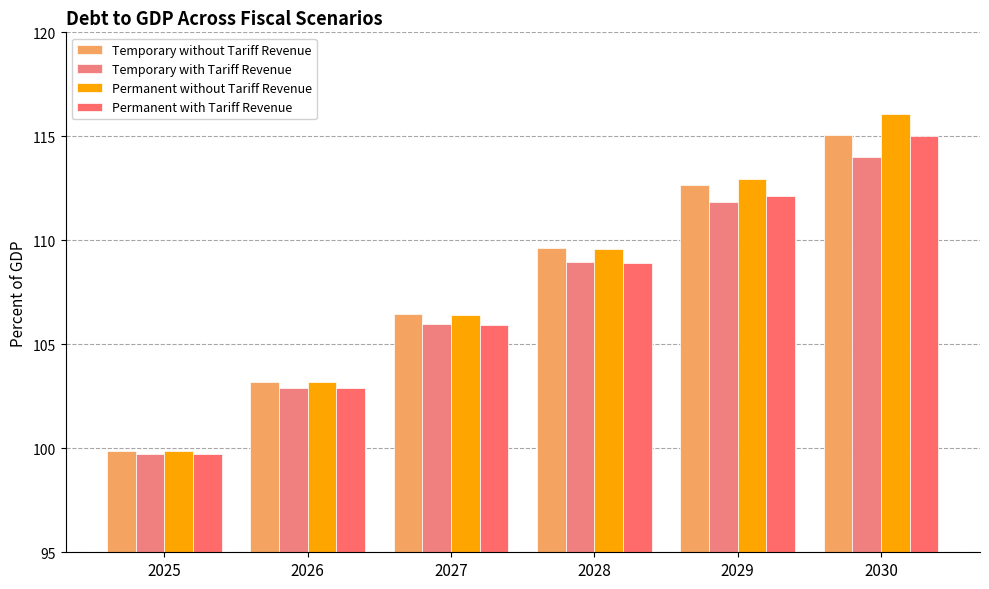

Reading right to left, what are all the values shown in this chart?

Temporary without Tariff Revenue: 2030=115.0	2029=112.7	2028=109.6	2027=106.5	2026=103.2	2025=99.8
Temporary with Tariff Revenue: 2030=114.0	2029=111.8	2028=108.9	2027=106.0	2026=102.9	2025=99.7
Permanent without Tariff Revenue: 2030=116.0	2029=113.0	2028=109.6	2027=106.4	2026=103.2	2025=99.8
Permanent with Tariff Revenue: 2030=115.0	2029=112.1	2028=108.9	2027=105.9	2026=102.9	2025=99.7